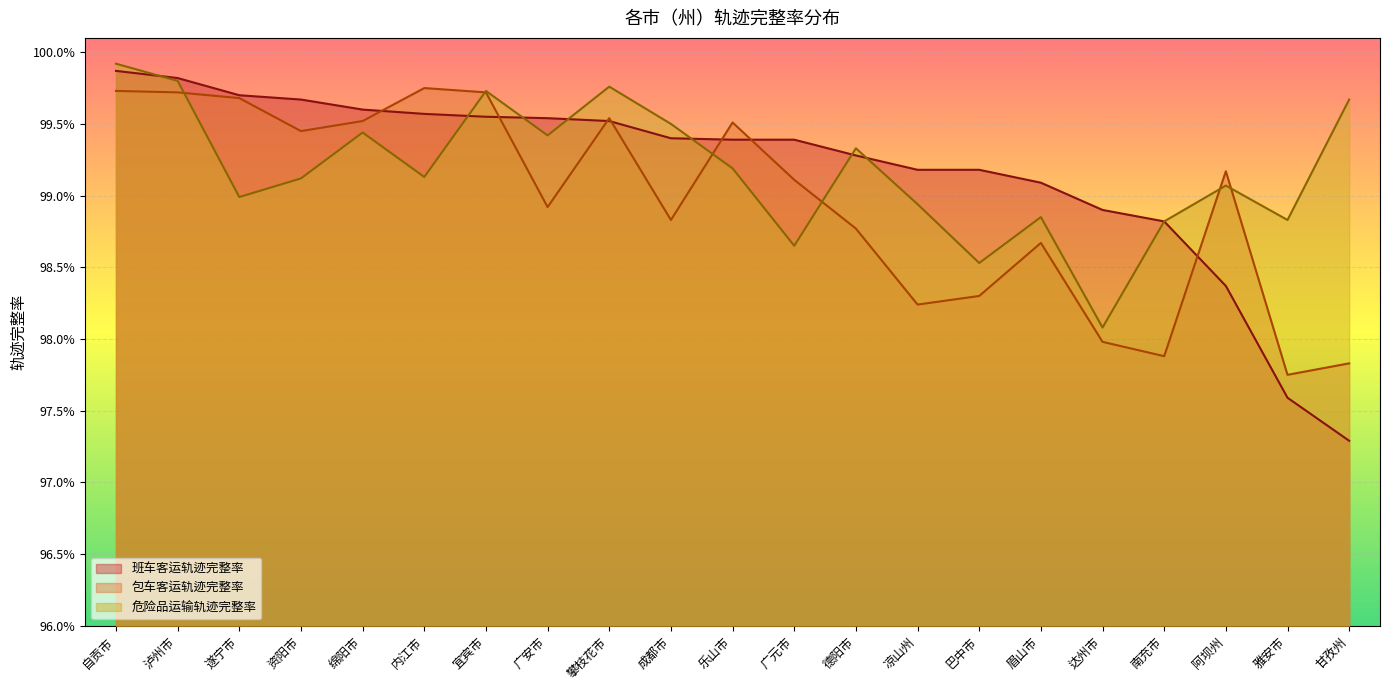

True or false: 班车客运轨迹完整率 has a value of 0.5 at 资阳市.

False